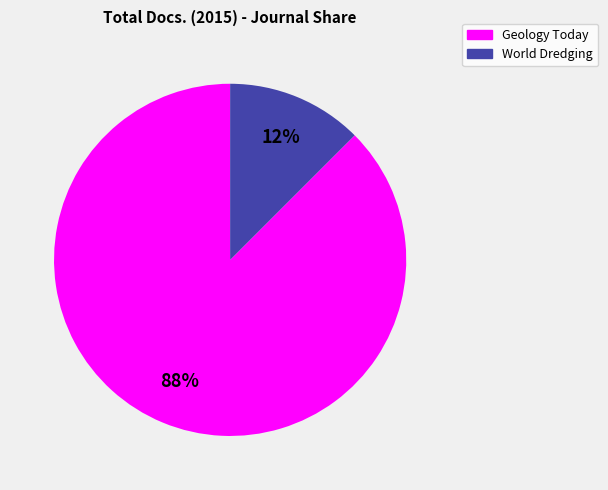

Does any single category account for the majority?

Yes